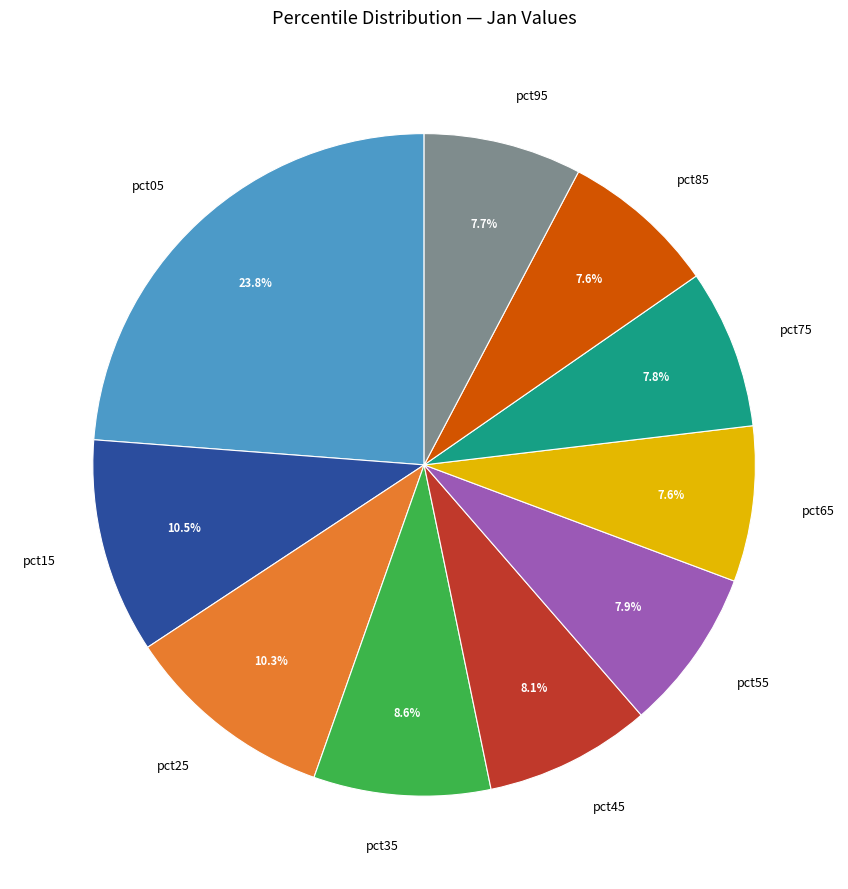

Between pct15 and pct55, which is larger?

pct15